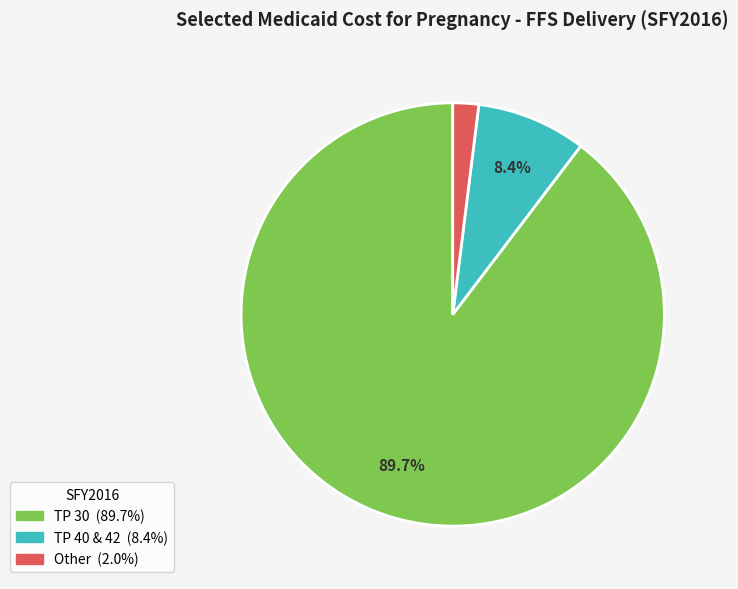

Which slice is the largest?

TP 30